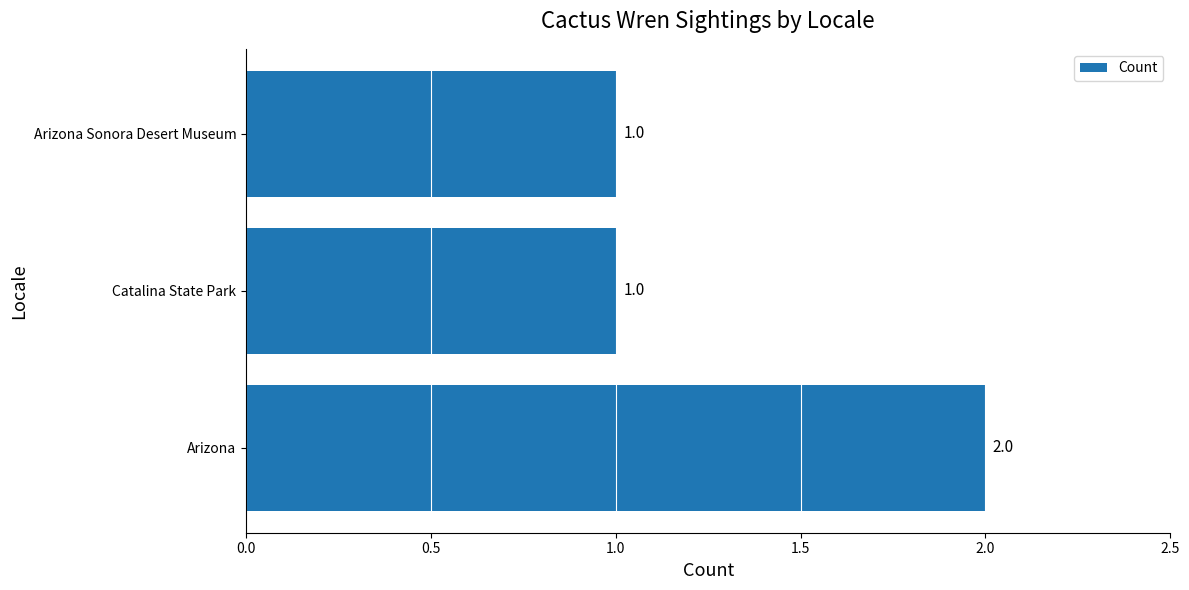

The value at Arizona is 2. True or false?

True